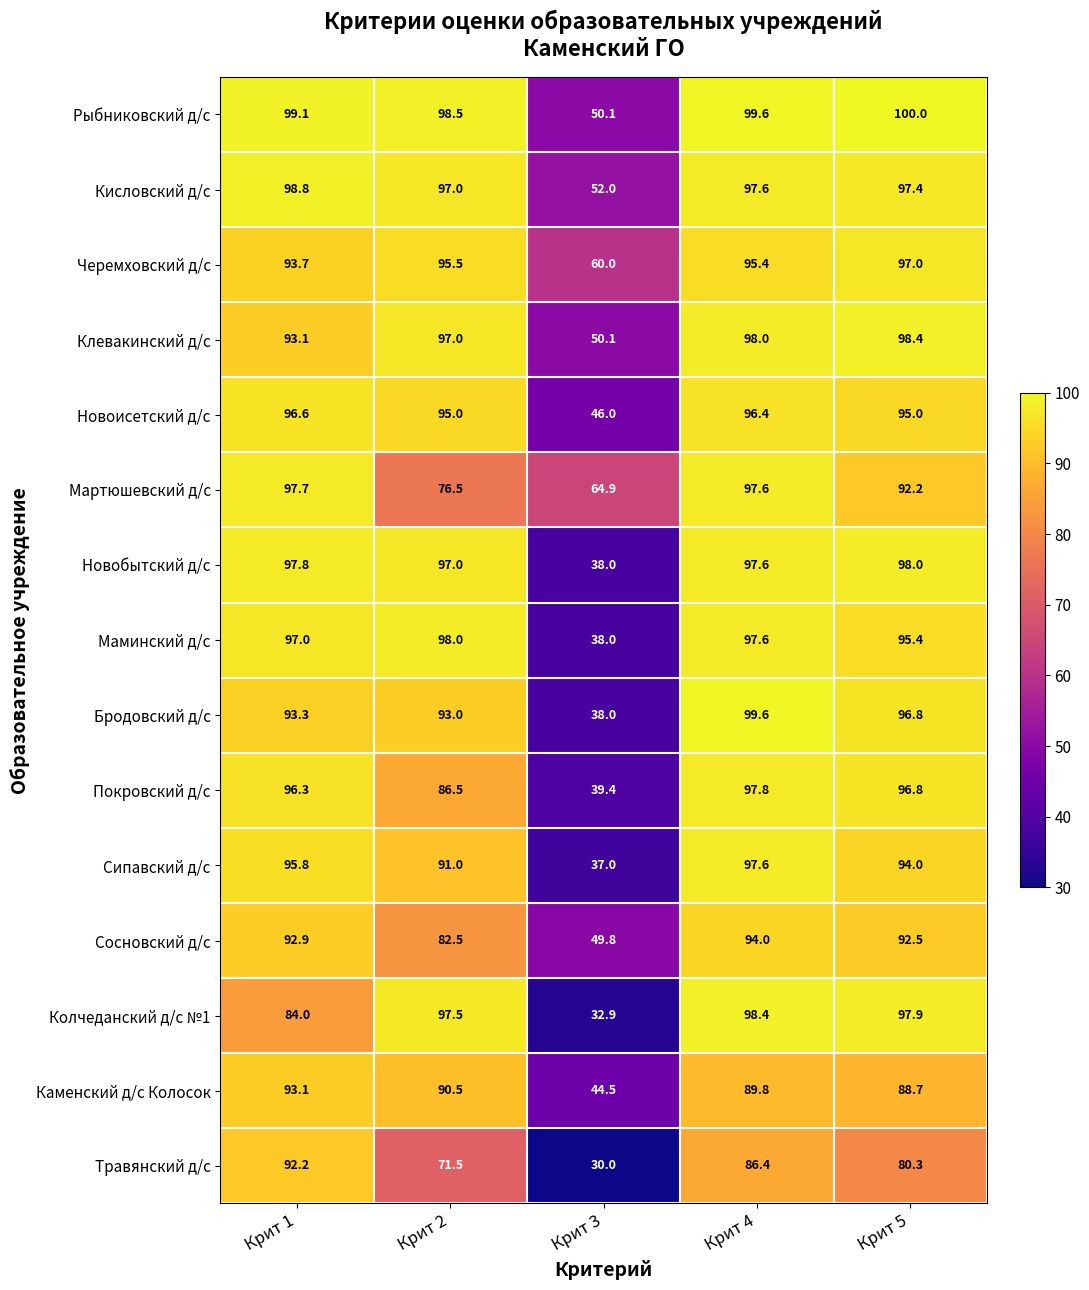

What value does the Рыбниковский д/с series have at Крит 2?

98.5